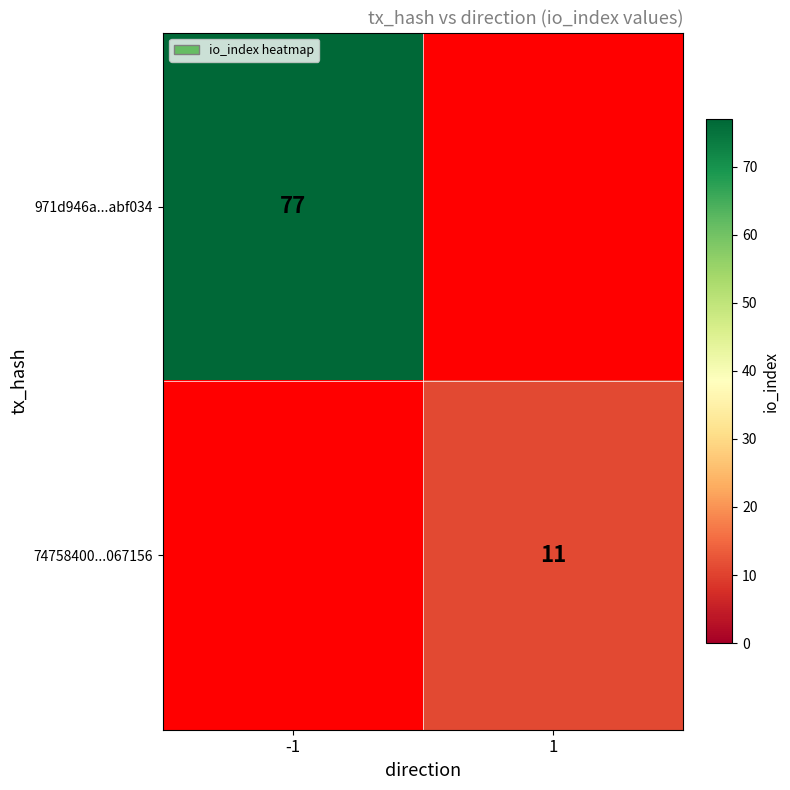

The 971d946a...abf034 series shows 45.9 at -1. True or false?

False